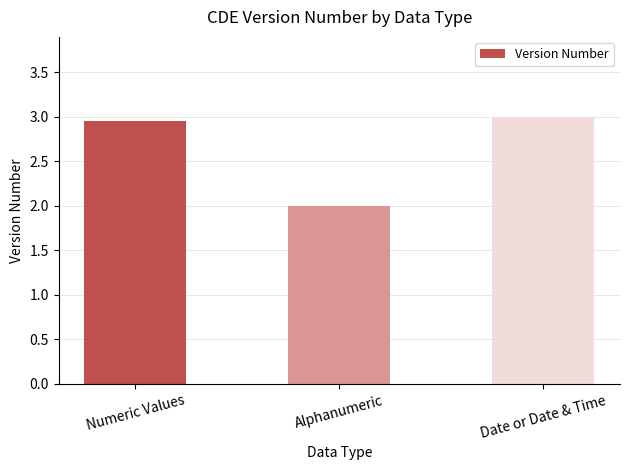

What is the value of the 2nd bar from the left?

2.0